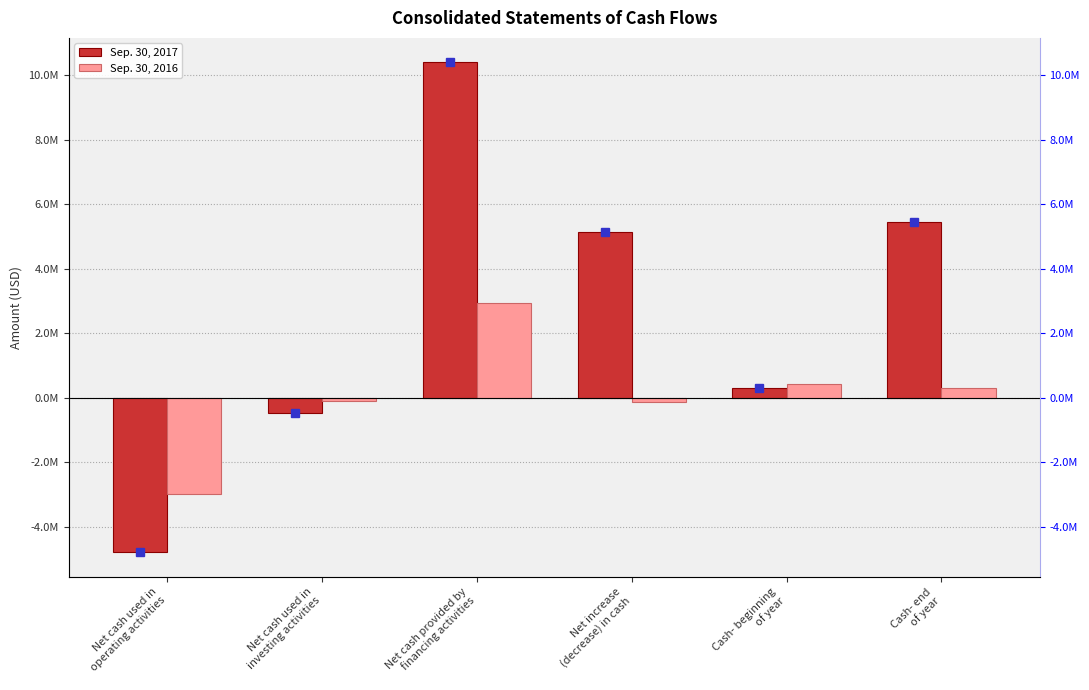

What is the value of the Sep. 30, 2016 bar at the 1st from the left?

-2978400